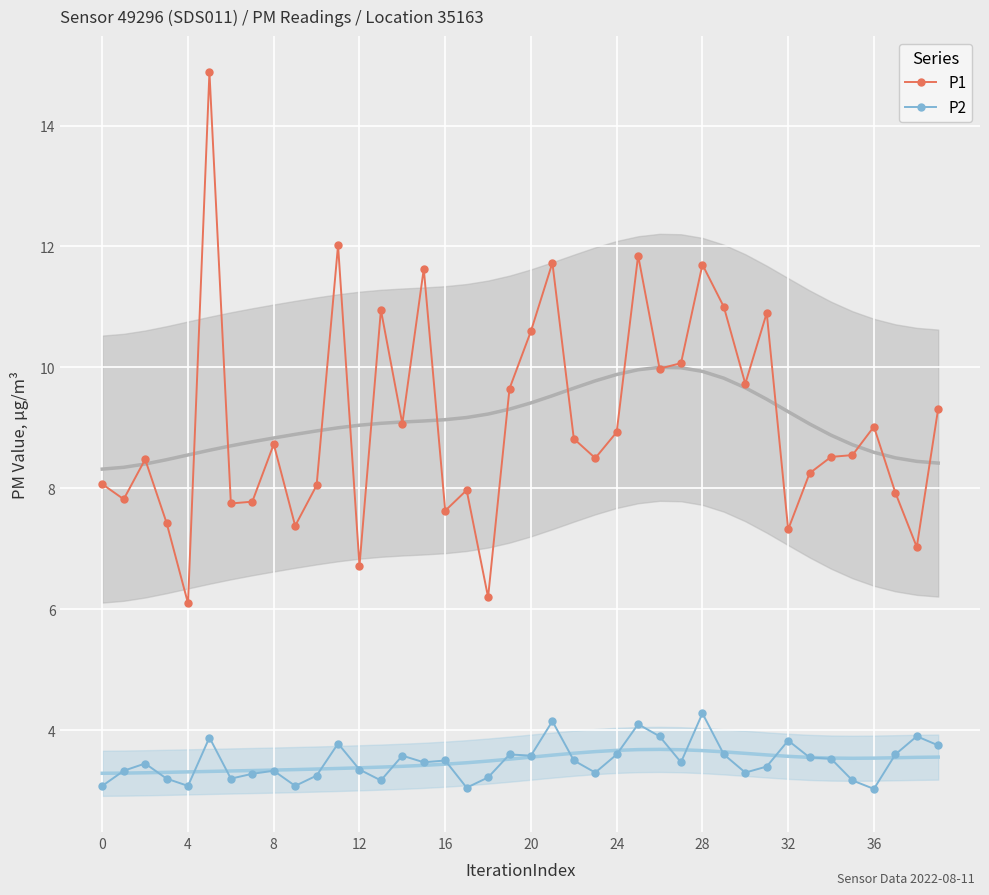

How many interior local peaks does the P2 series have?

12